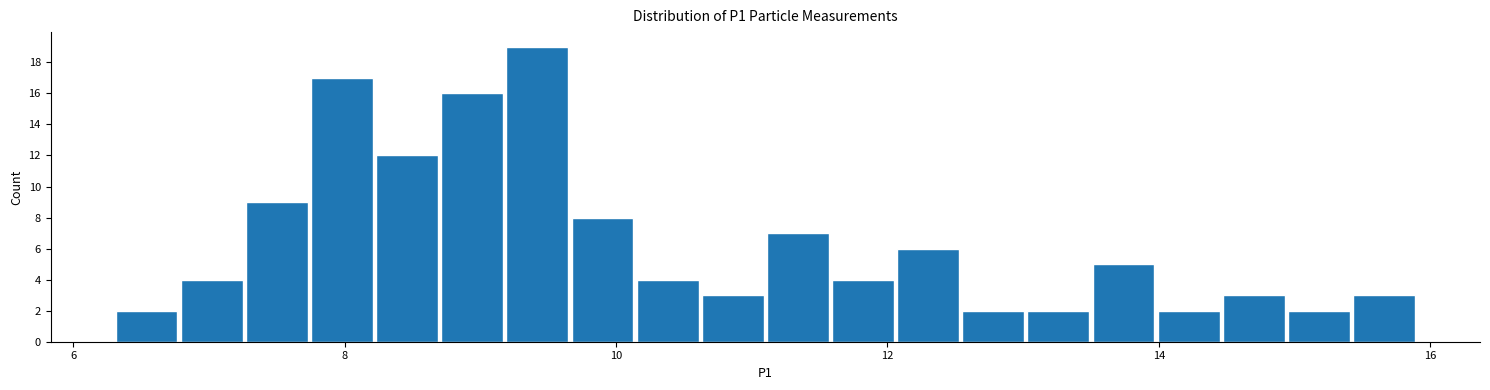

Read against the x-axis, roughly where is the centre of the tallest bar?

9.4